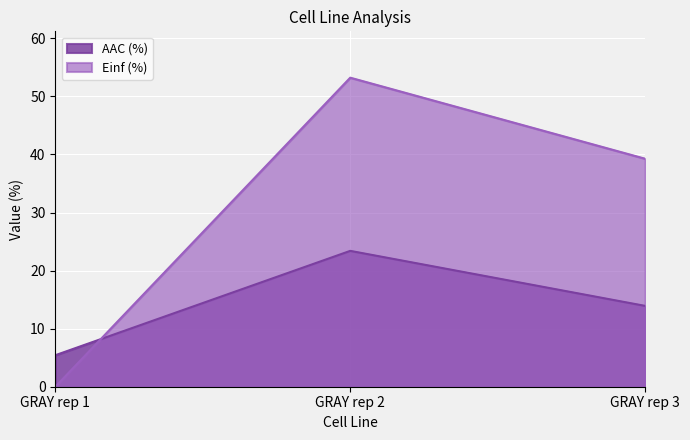

Rank the series at GRAY rep 3 from highest to lowest value.

Einf (%), AAC (%)